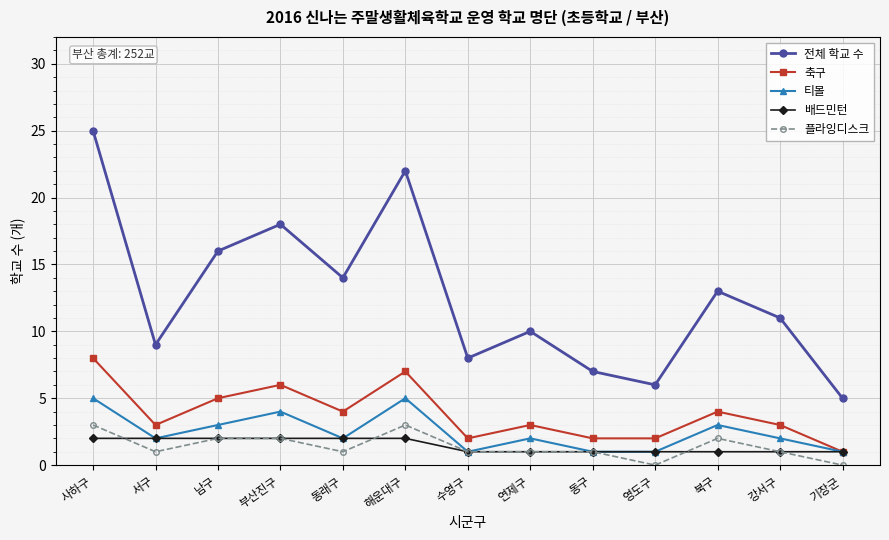

How many series are shown in this chart?

5